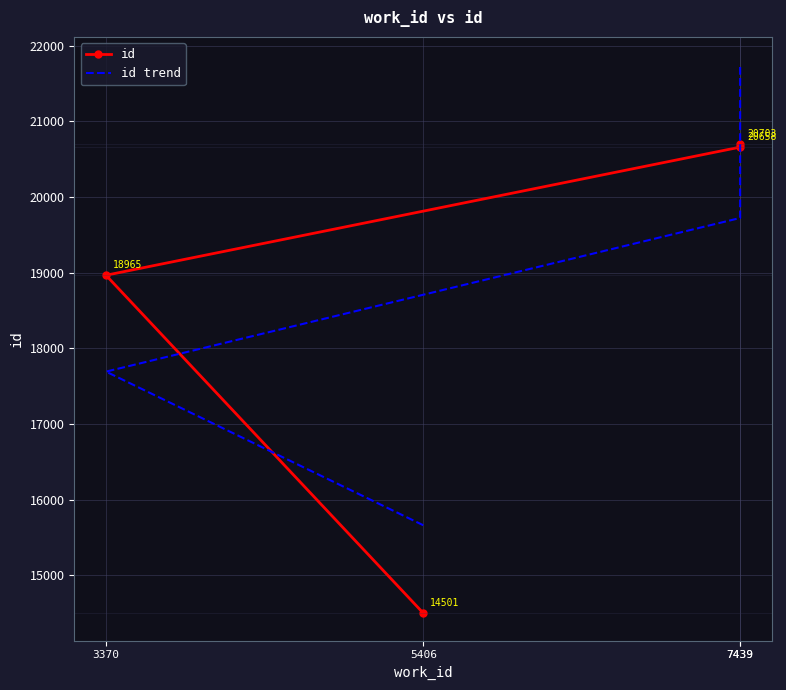

What is the difference between the highest and lowest values at 5406?

1160.9